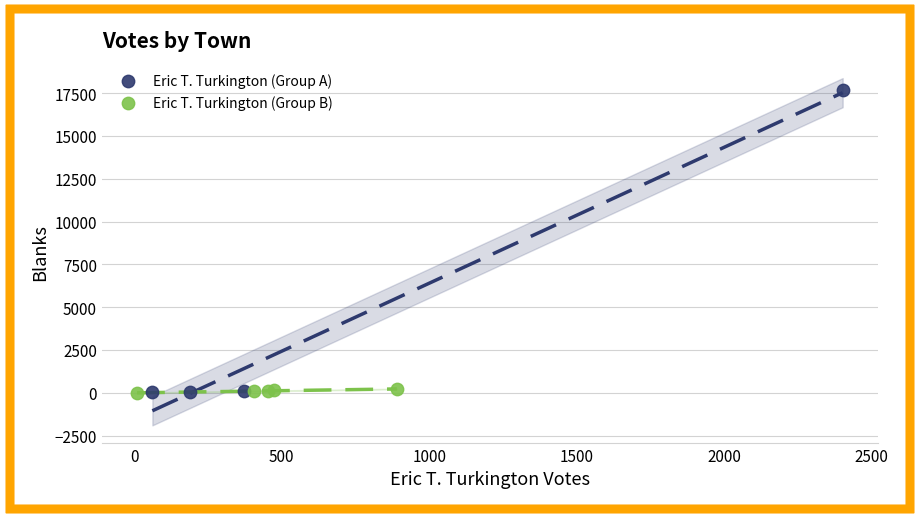

Which series has the largest Y range (max minus min)?

Eric T. Turkington (Group A)